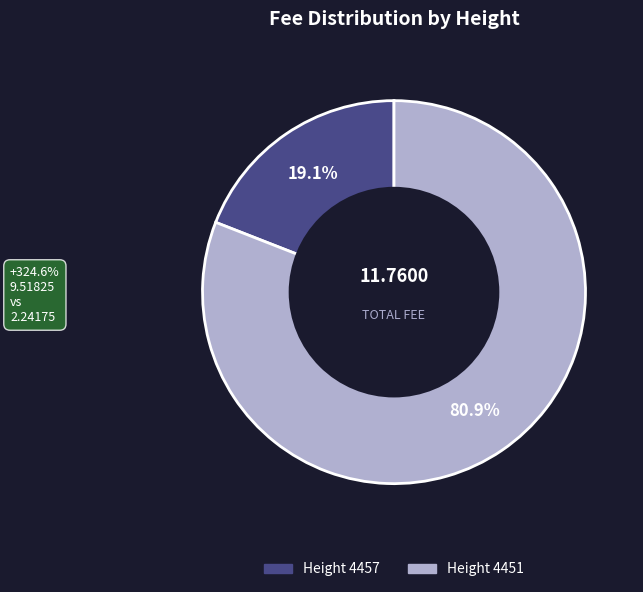

What is the total percentage of Height 4457 and Height 4451?

100.0%